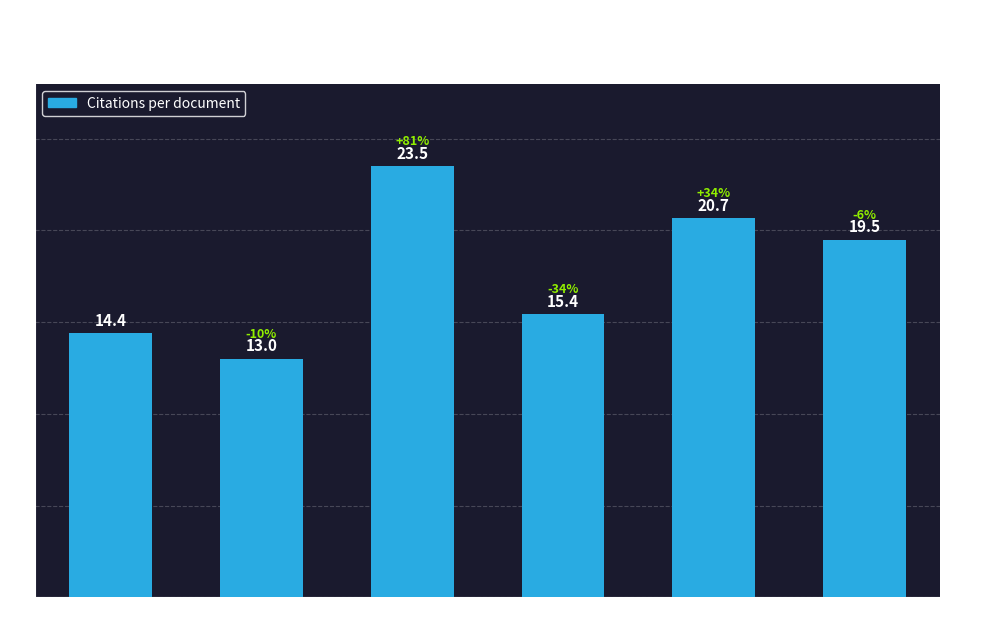

Is it true that the value at Eastern Europe is 13.0?

True